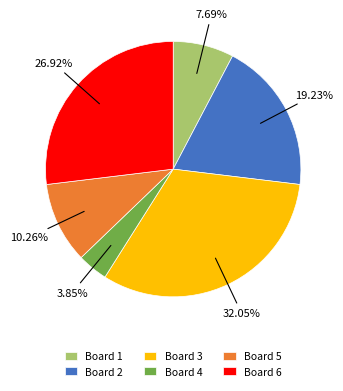

Is it true that Board 3 is 47% of the pie?

False